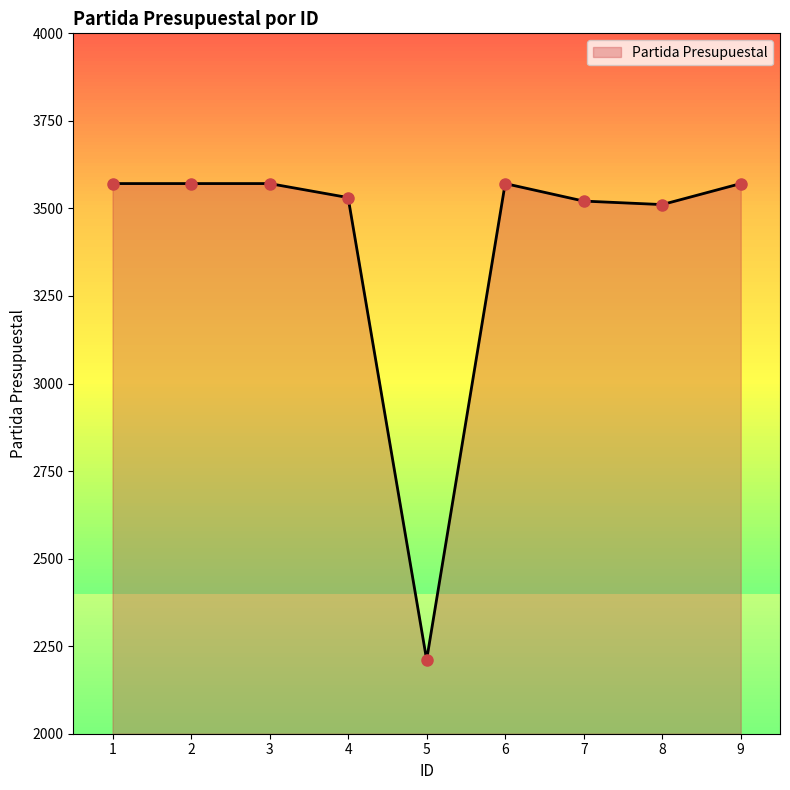

Reading left to right, extract all data points from this chart.

1=3571	2=3571	3=3571	4=3531	5=2211	6=3571	7=3521	8=3511	9=3571